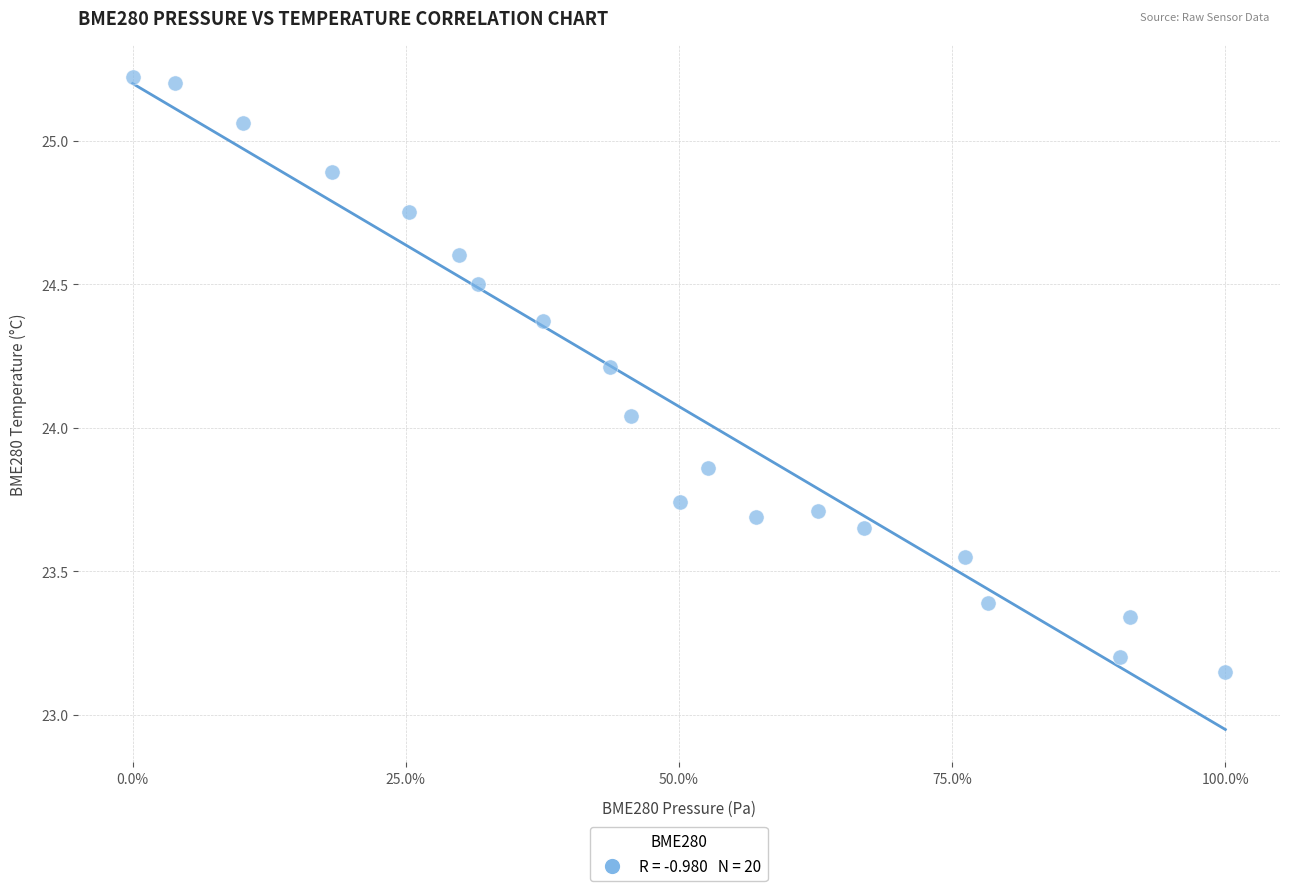

What is the range of Y values (max minus min)?

2.1